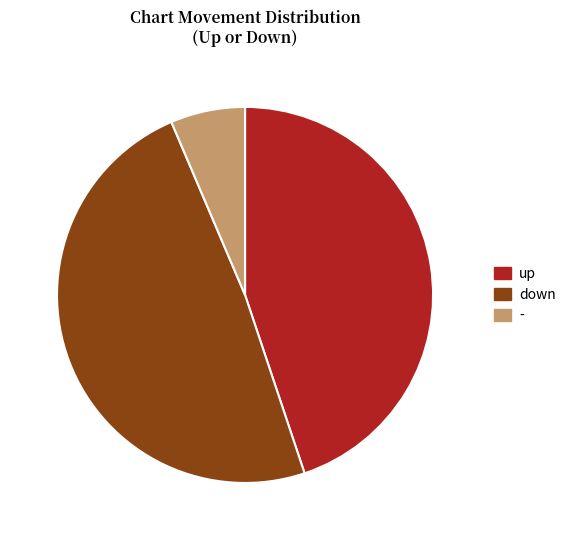

Combined, do - and up account for over 50%?

Yes